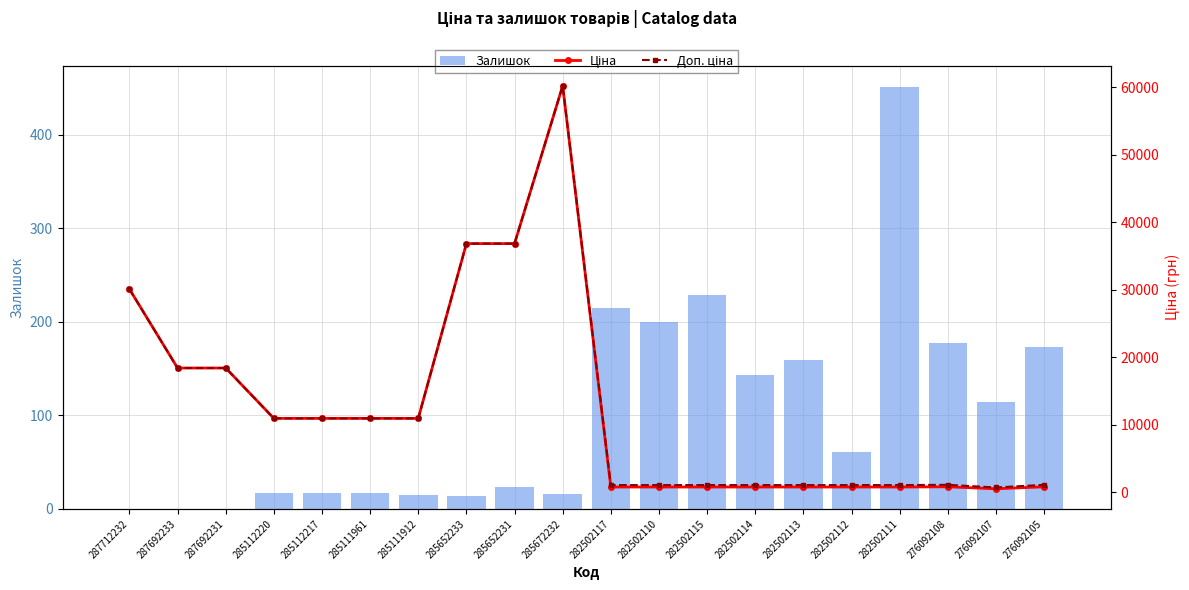

Rank the series by their maximum value, from lowest to highest.

Залишок, Ціна, Доп. ціна